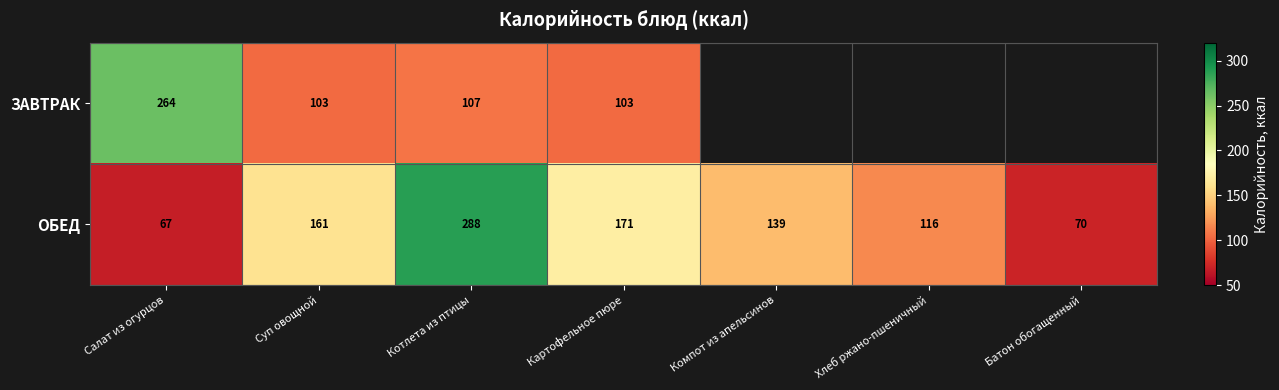

Where is ОБЕД nearest to the value 177?

Картофельное пюре